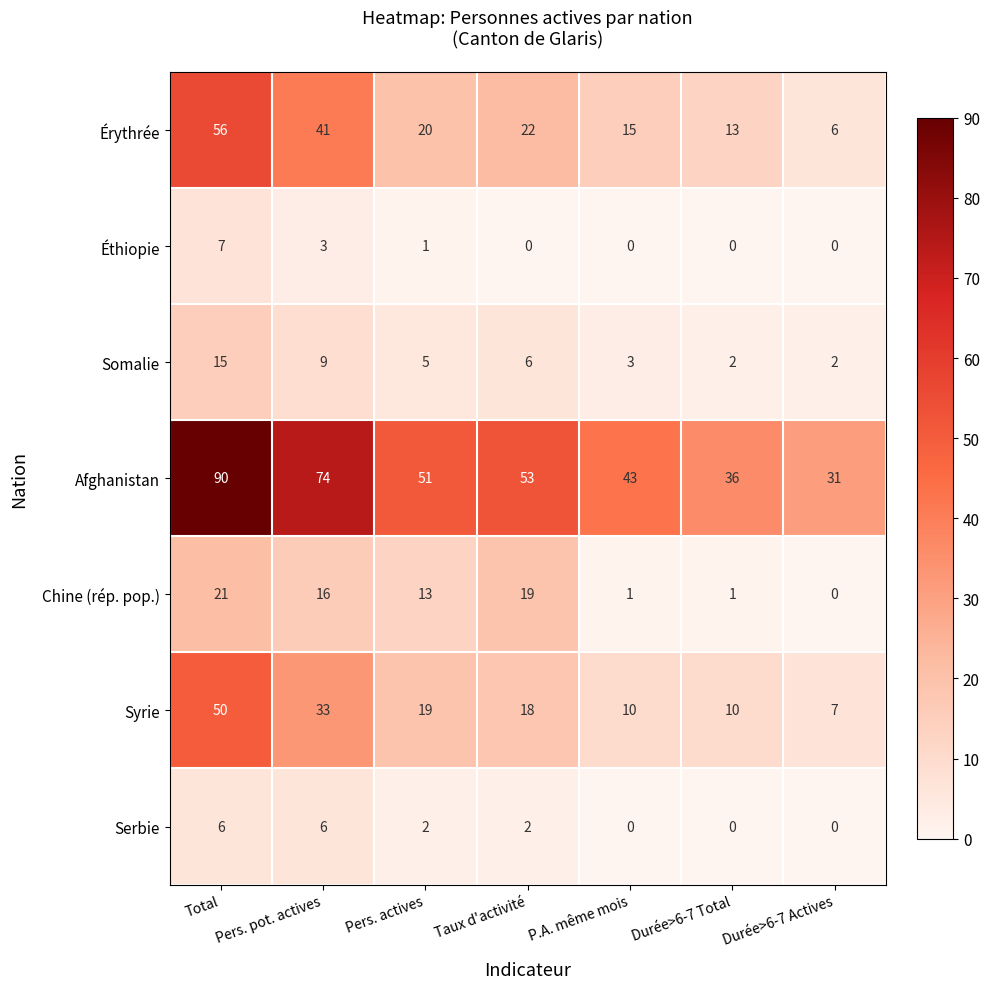

True or false: Éthiopie has a value of 3 at Total.

False